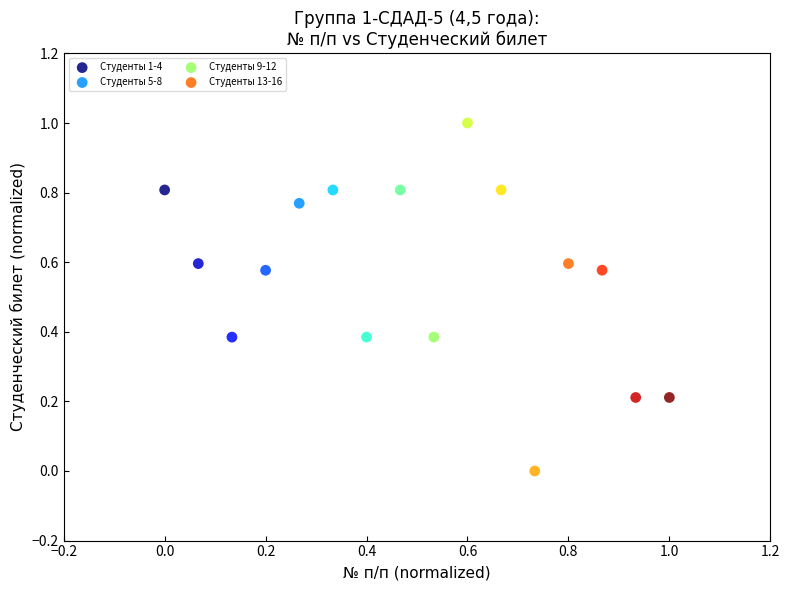

Which series reaches the minimum Y coordinate?

Студенты 9-12